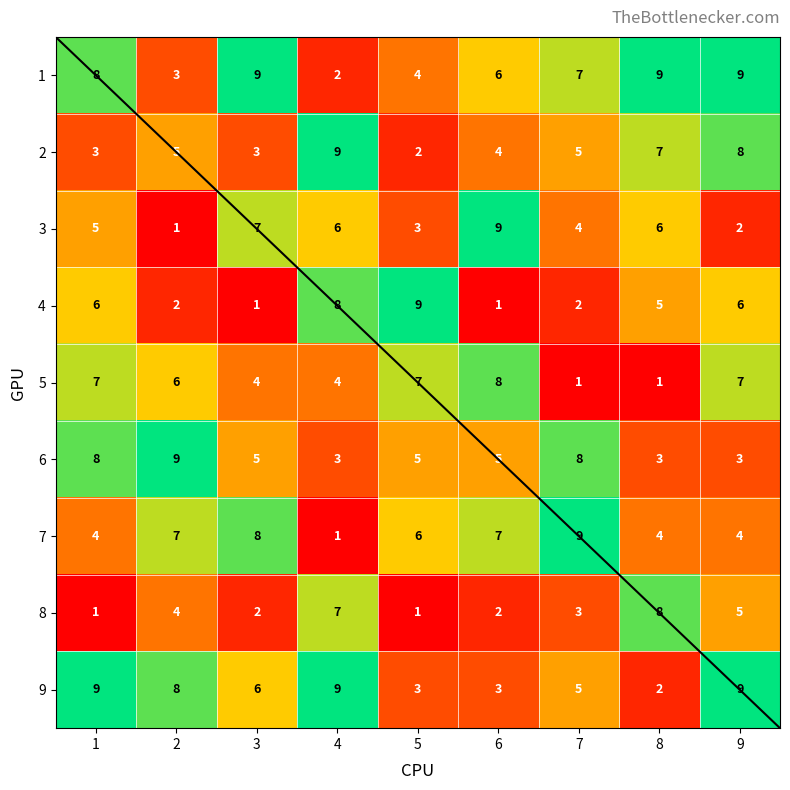

What is the difference between the highest and lowest values at 8?

8